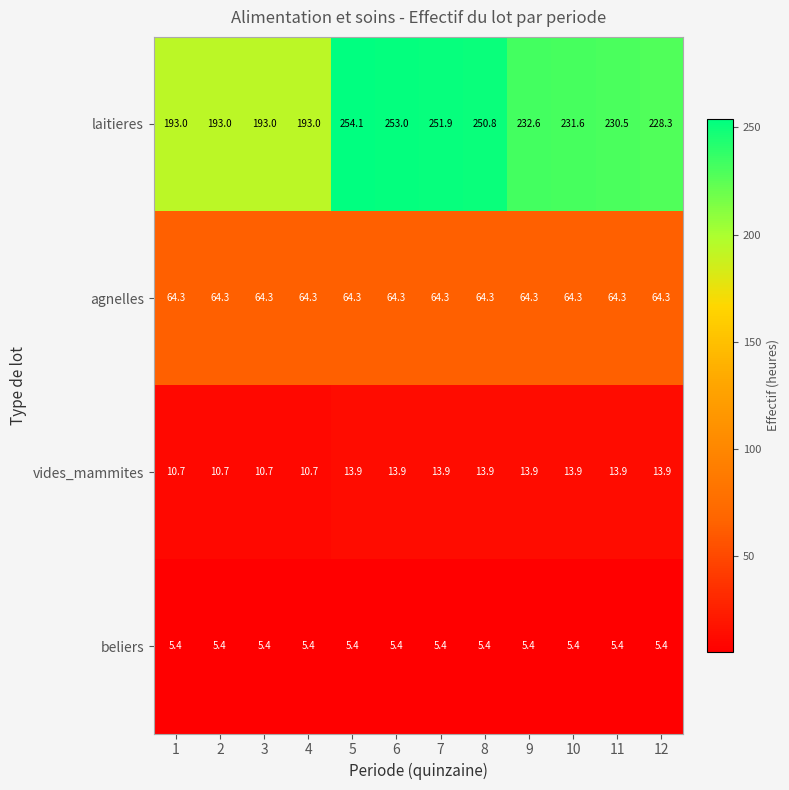

The vides_mammites series shows 13.9 at 8. True or false?

True